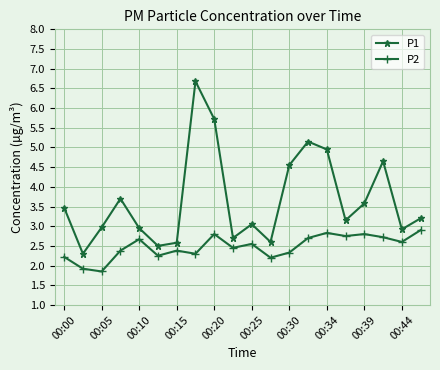

In P1, how many points are higher than both neighbors (excluding endpoints)?

5